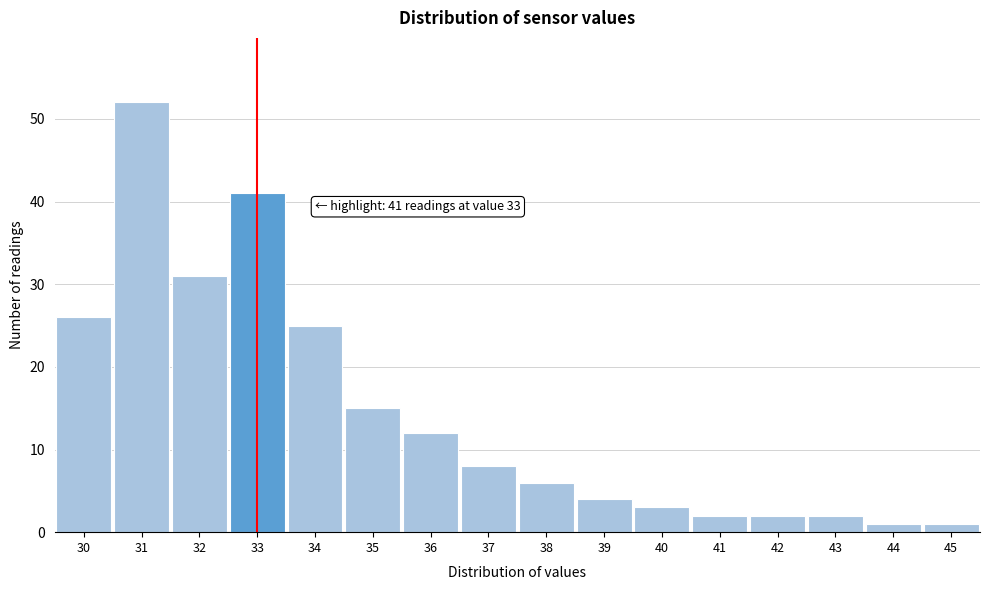

Which range on the x-axis has the tallest bar?

30.5 to 31.5